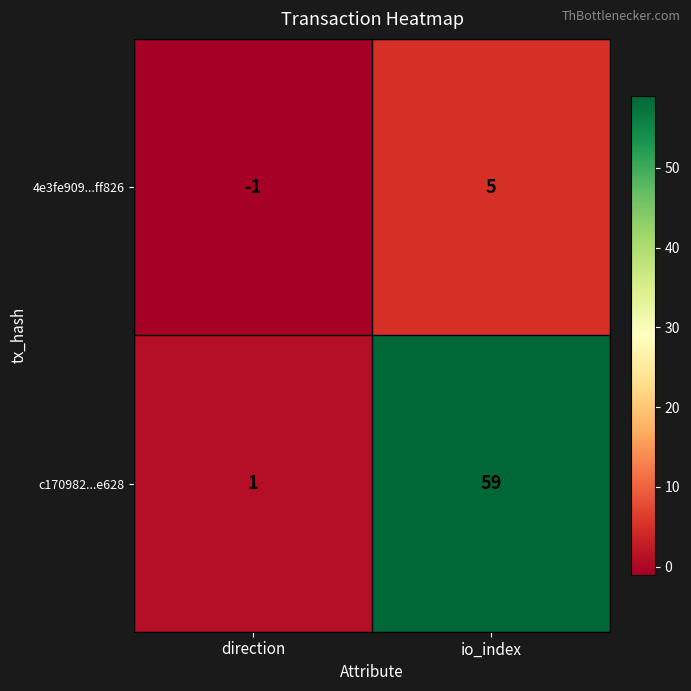

Reading left to right, what are all the values shown in this chart?

4e3fe909...ff826: direction=-1	io_index=5
c170982...e628: direction=1	io_index=59